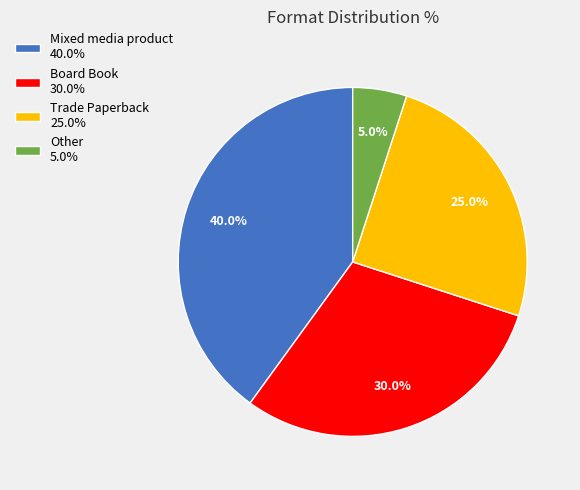

How many slices are in this pie chart?

4